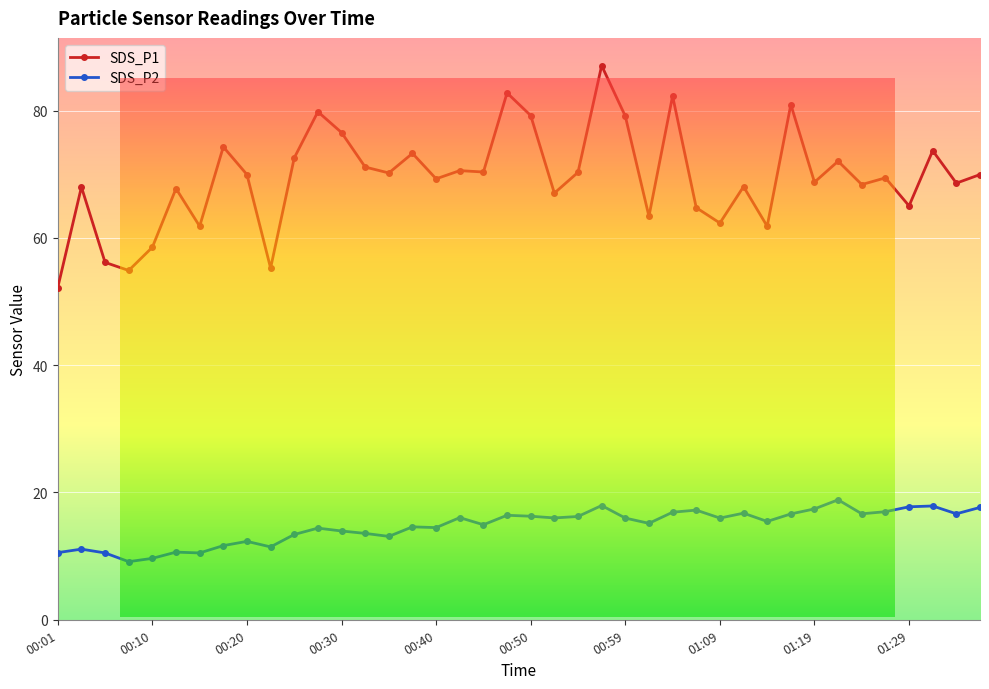

Where is the first local minimum for SDS_P2?

00:08